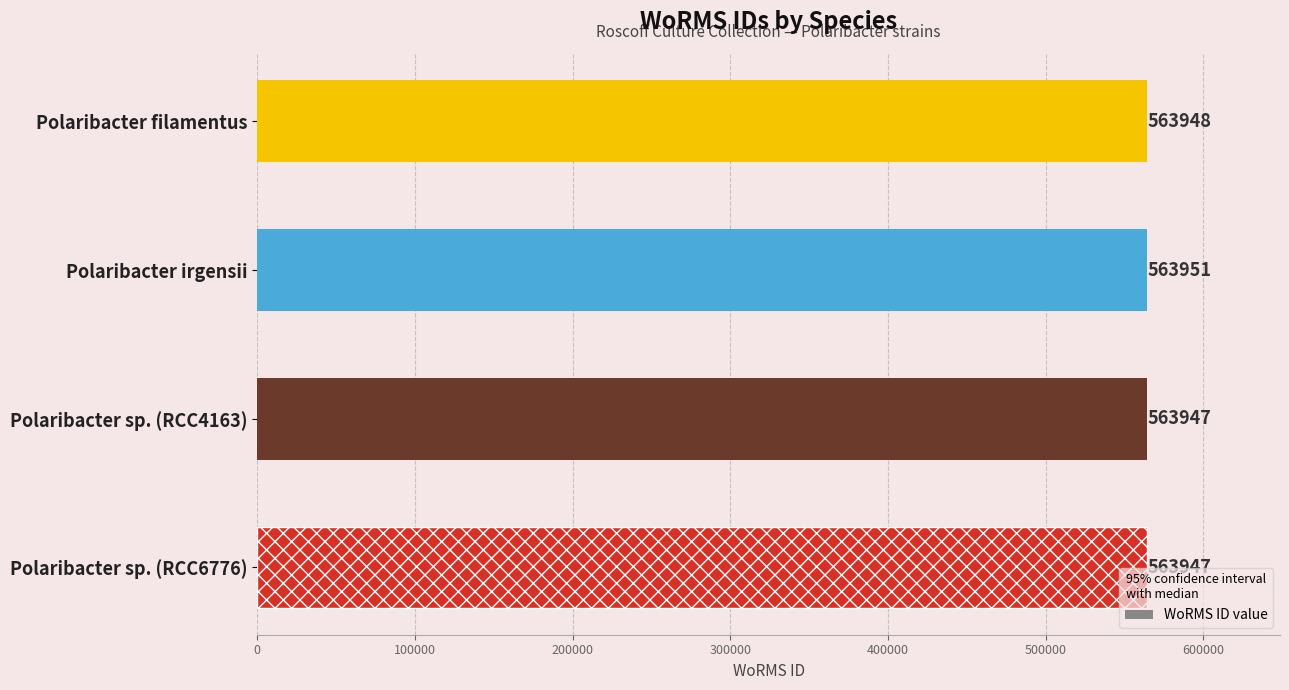

Read the value at Polaribacter filamentus.

563948